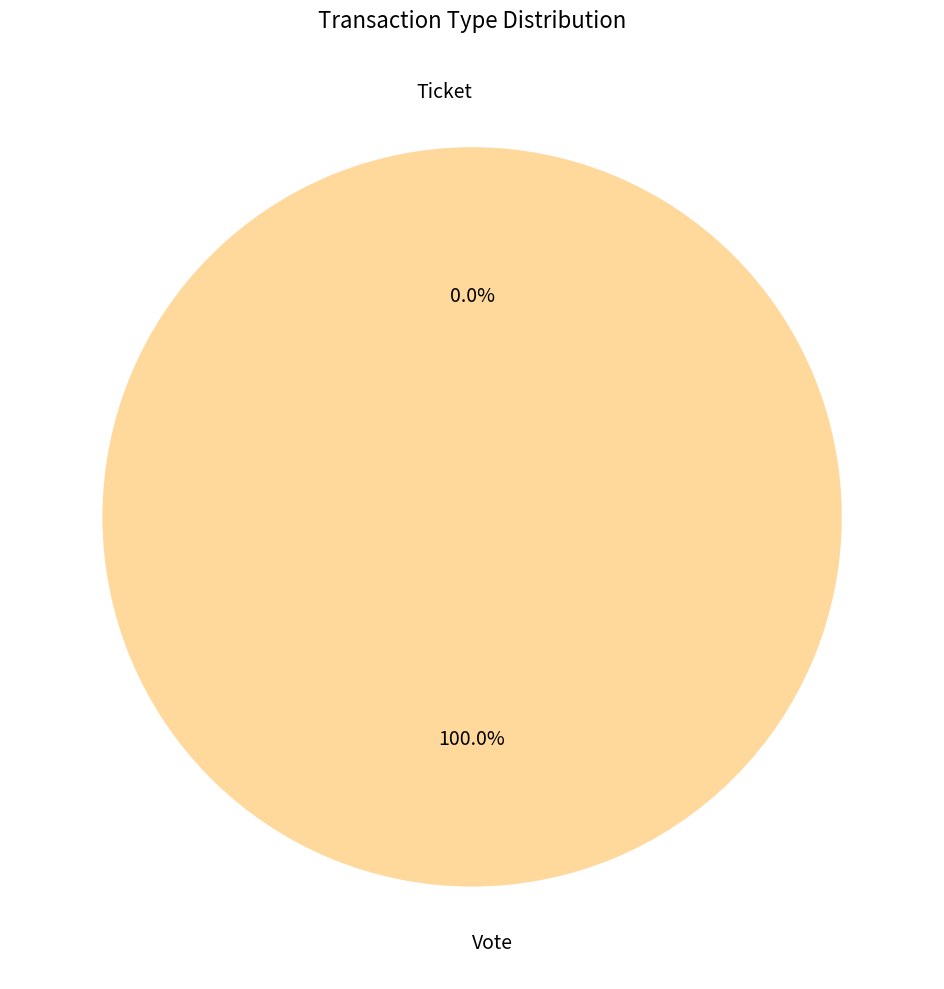

To the nearest percent, what portion does Vote represent?

100%